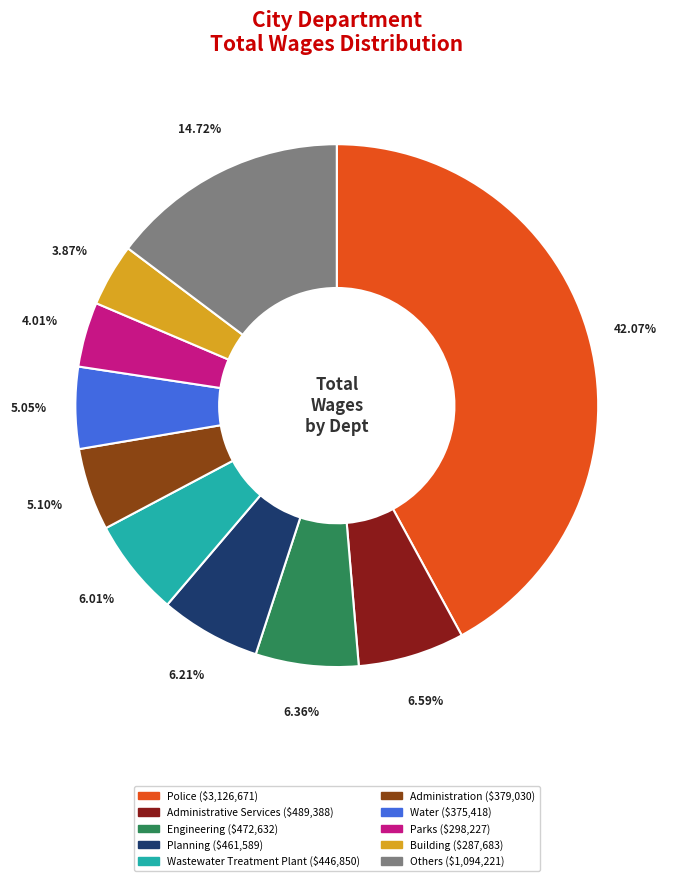

Is there any slice that represents more than half of the pie?

No